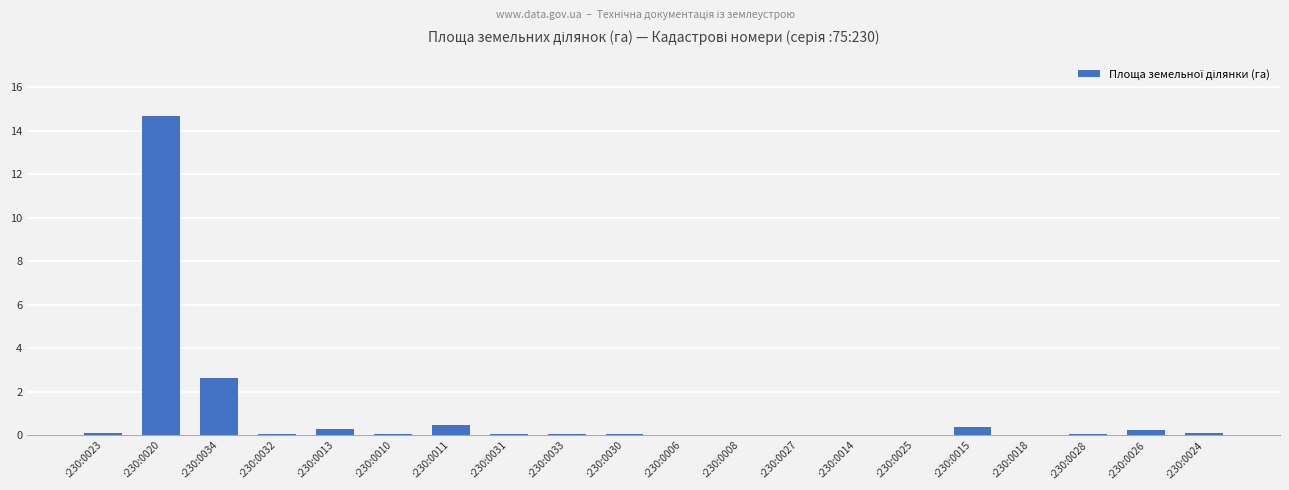

What is the change in value from :230:0020 to :230:0034?

-12.0